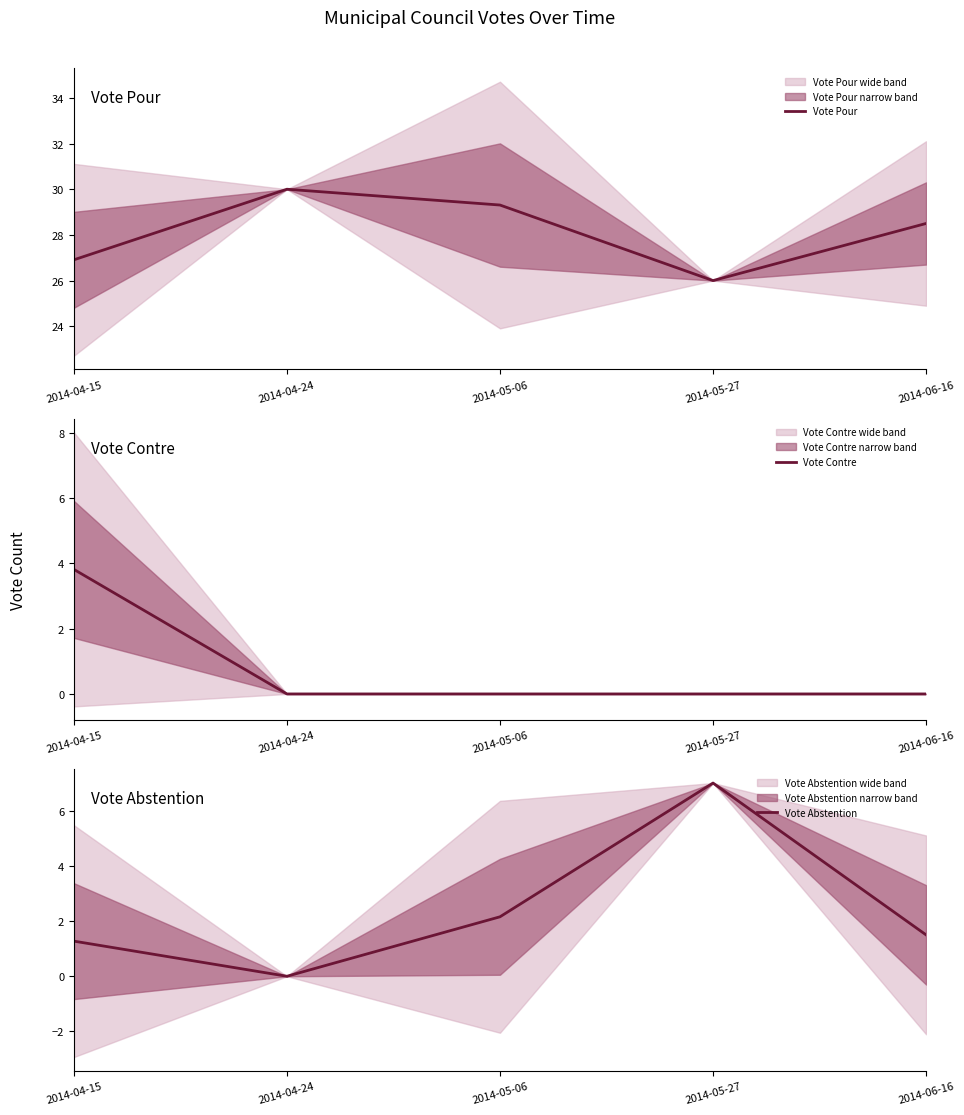

What is the difference between the highest and lowest values at 2014-05-27?

26.0